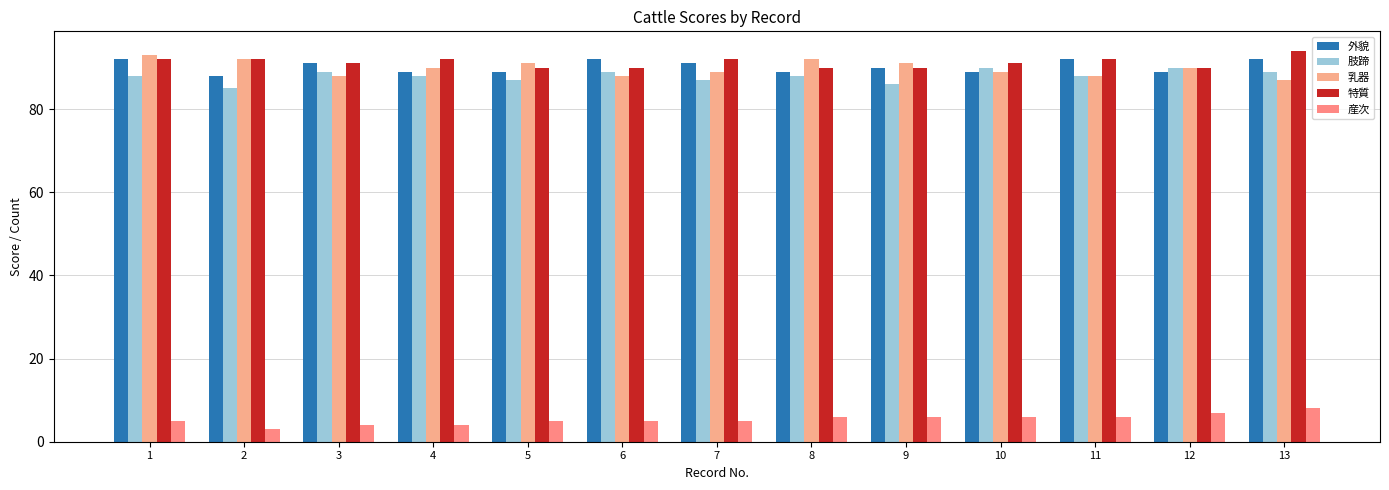

Which series has the widest spread of values?

乳器